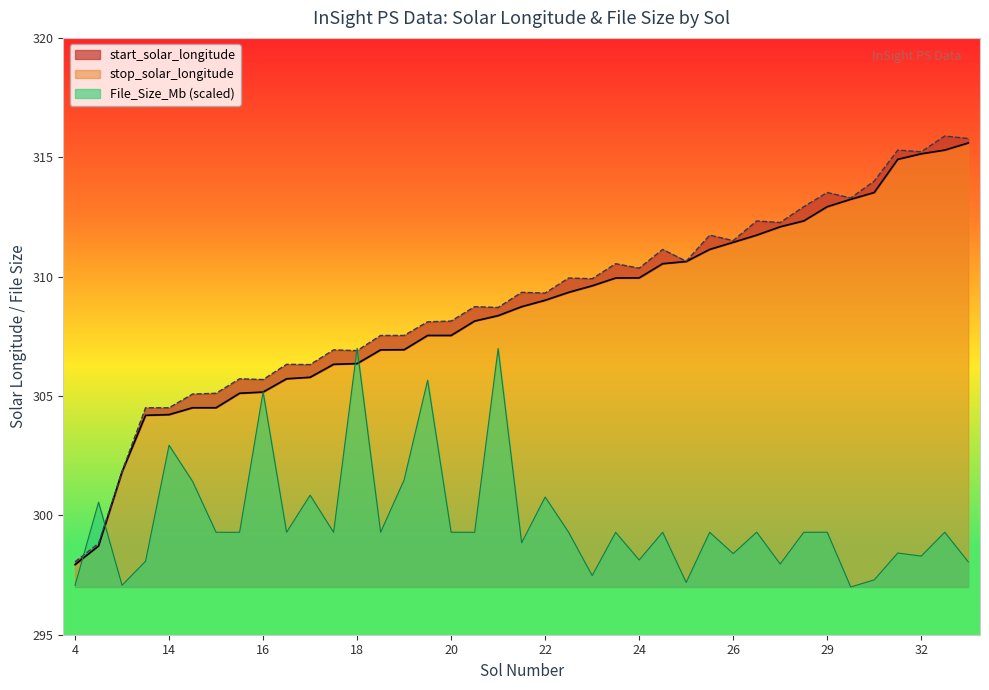

What is the minimum value for File_Size_Mb (scaled)?

297.0